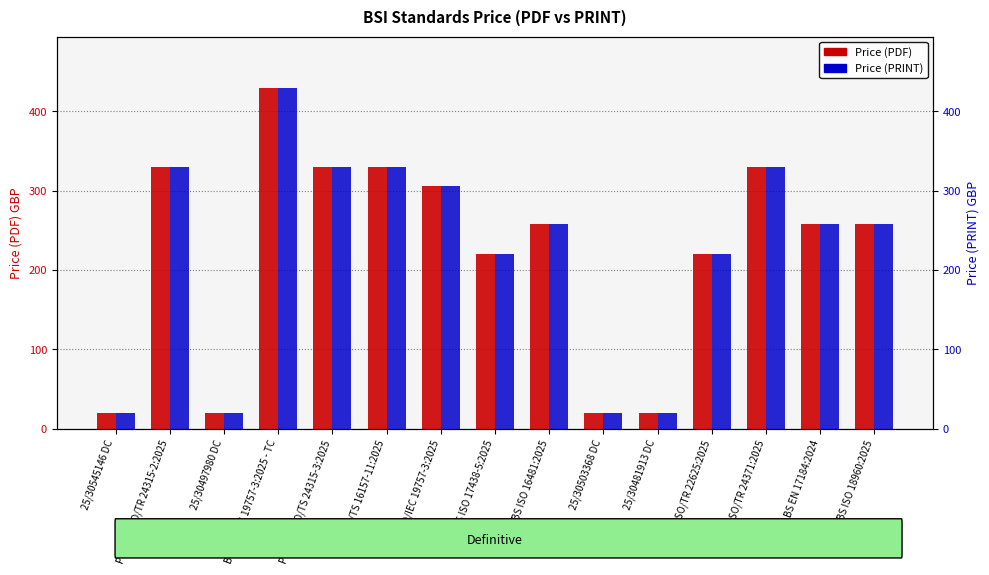

What is the label of the 8th bar from the right?

BS ISO 17438-5:2025